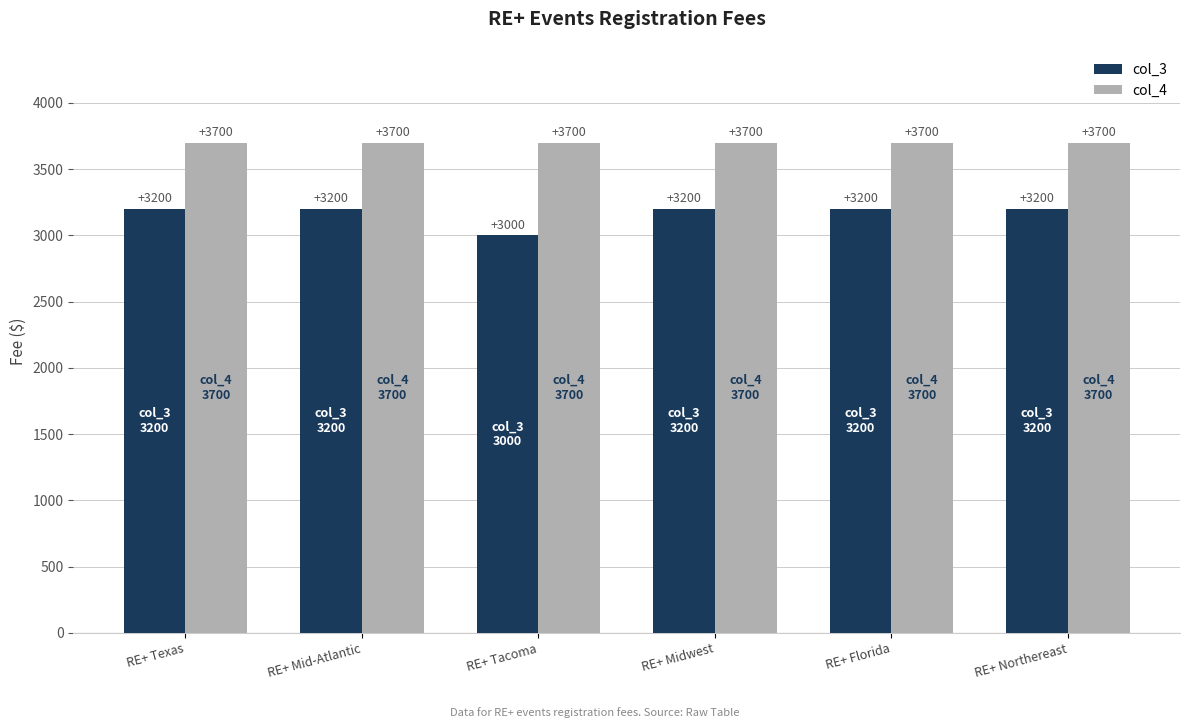

The col_3 series shows 3200 at RE+ Midwest. True or false?

True